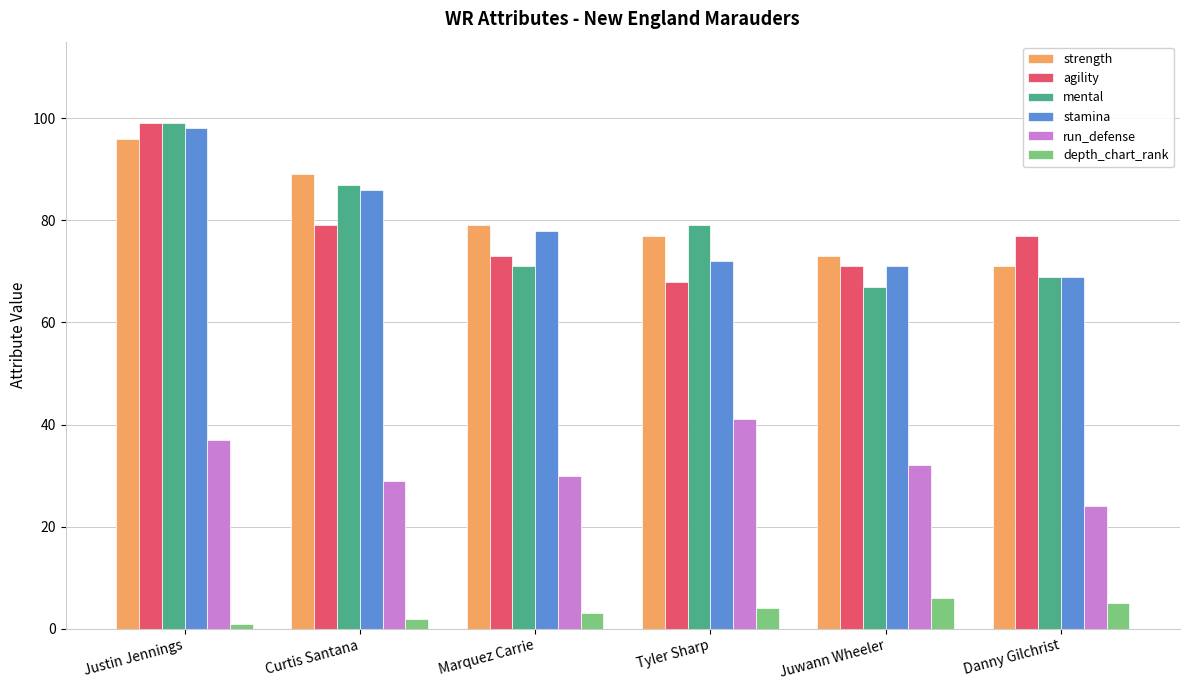

How many groups of bars are there?

6